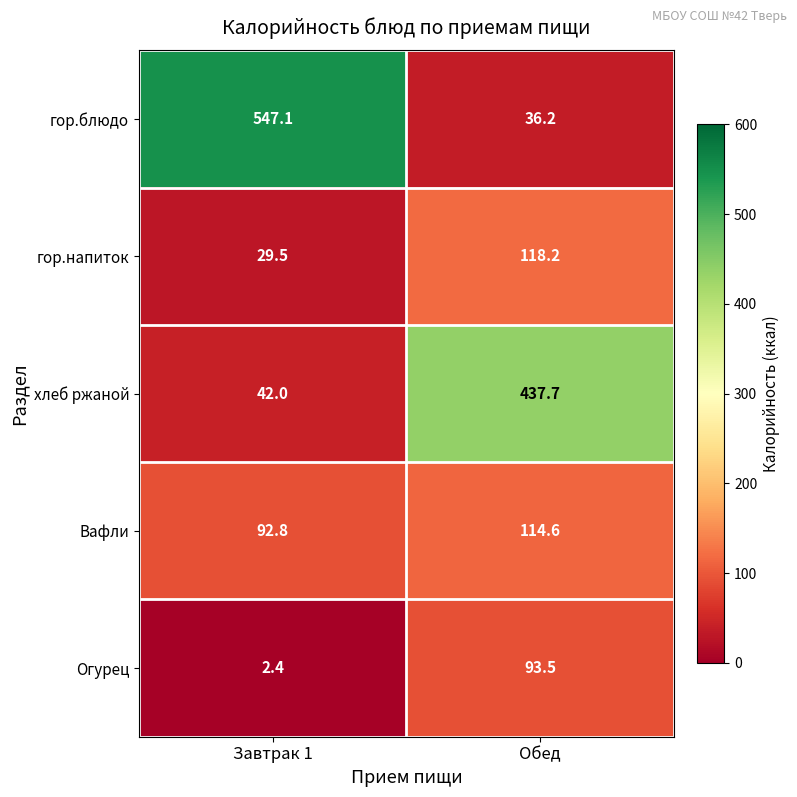

Which series has the largest total across all categories?

гор.блюдо